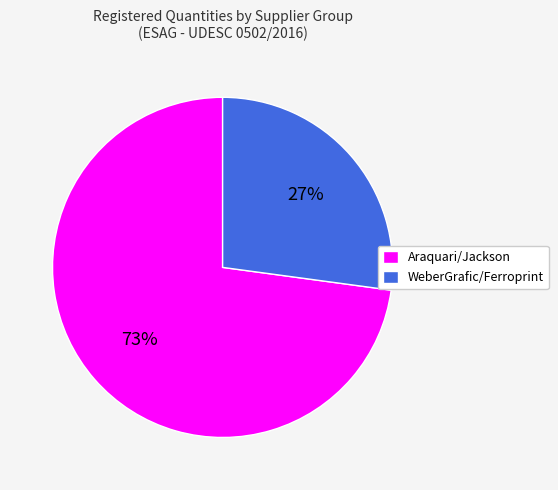

Rank the categories by value from lowest to highest.

WeberGrafic/Ferroprint, Araquari/Jackson